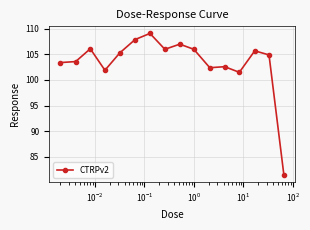

What is the greatest value displayed?

109.1